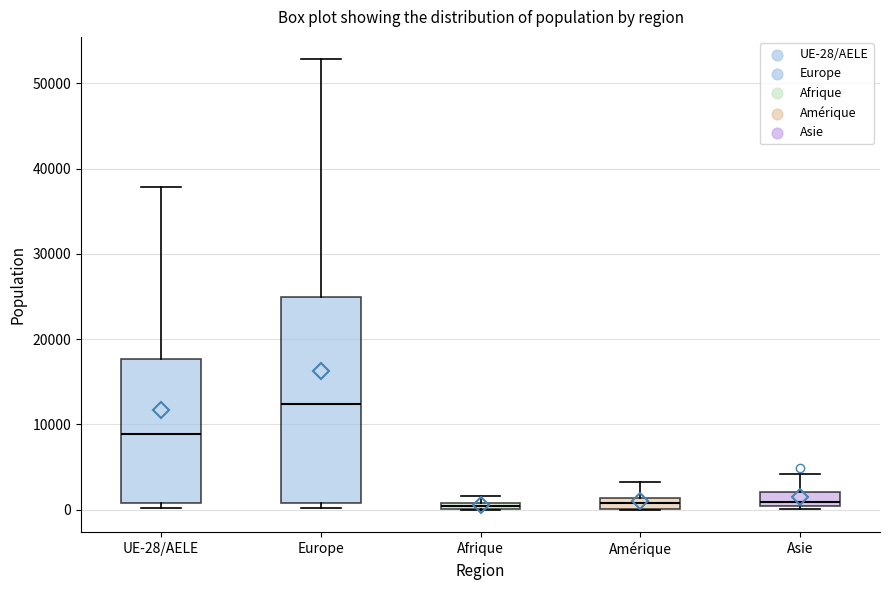

Which box is the tallest, from its lower edge to its upper edge?

Europe